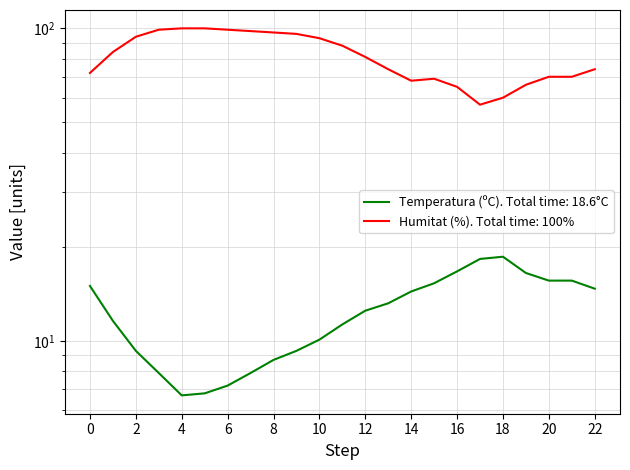

Is the value of Temperatura (ºC) at 23/05 15:00 greater than the value of Humitat (%) at 24/05 08:00?

No